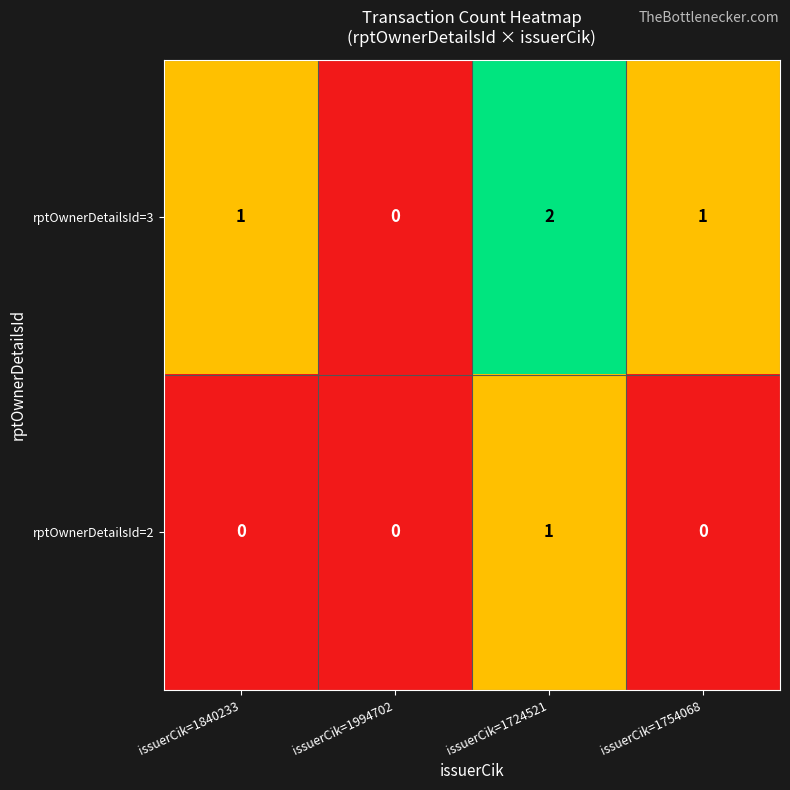

Count the number of categories in the chart.

4